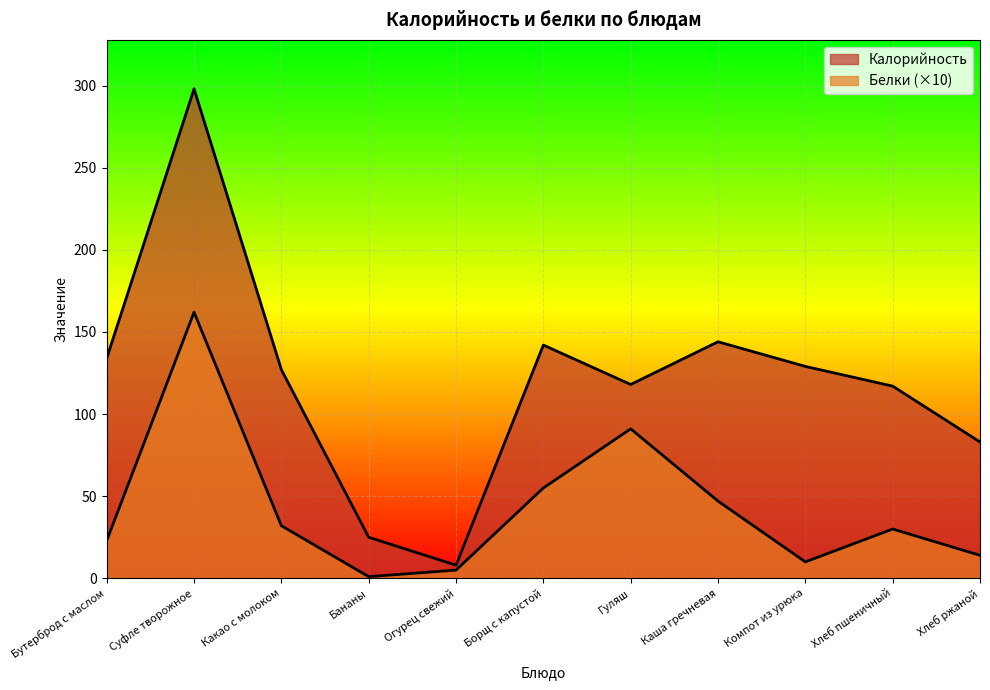

What is the difference between the Калорийность values at Каша гречневая and Гуляш?

26